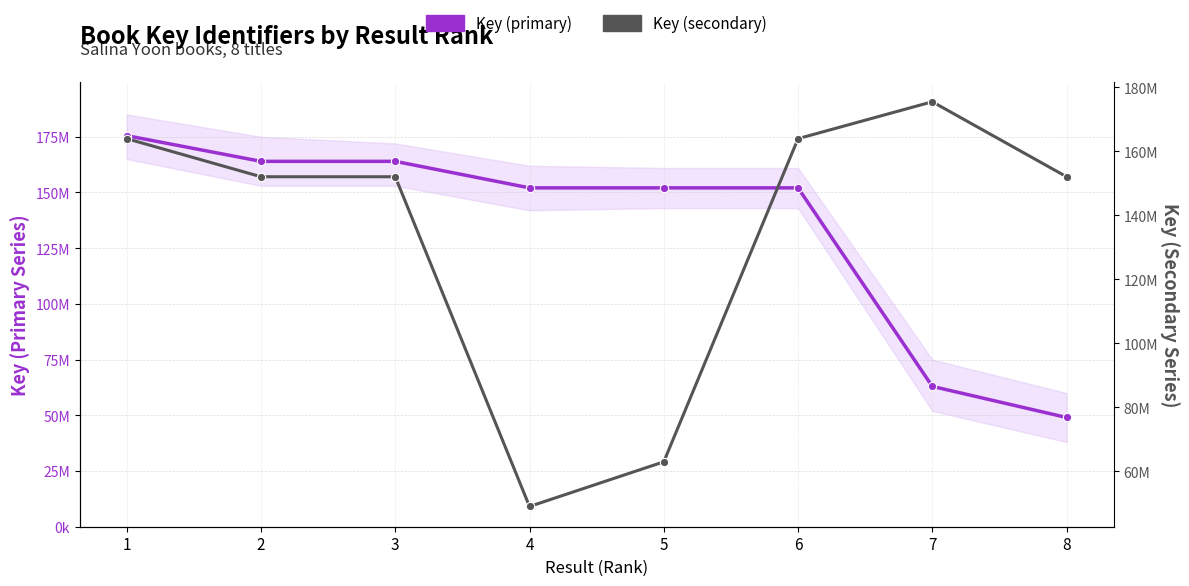

What is the difference between the maximum and minimum values in the Key (secondary) series?

126.5